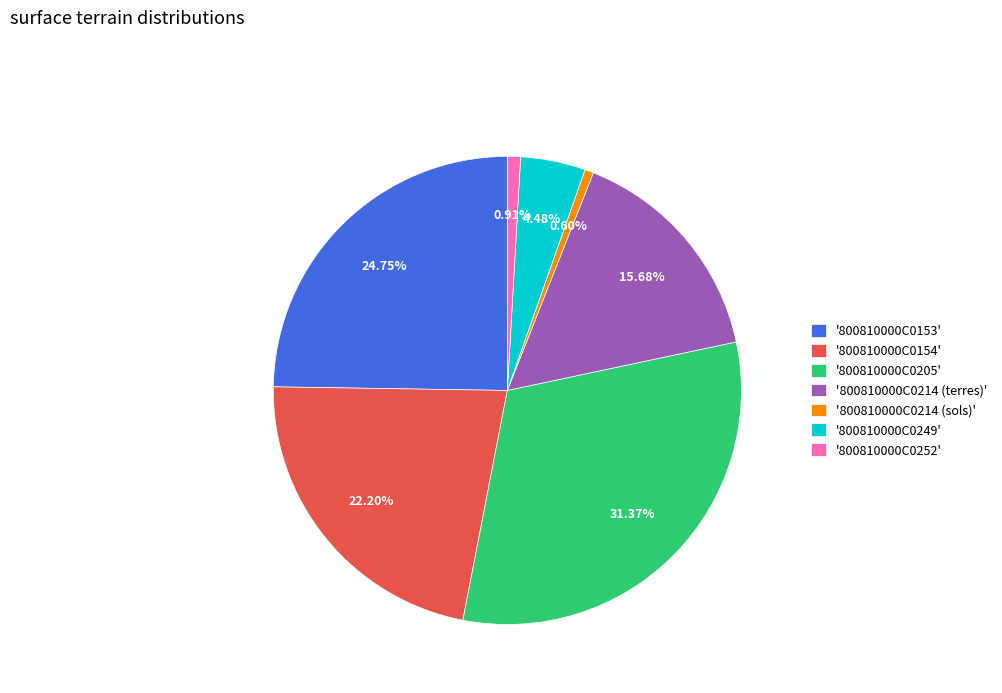

Does '800810000C0249' account for over 50% of the chart?

No